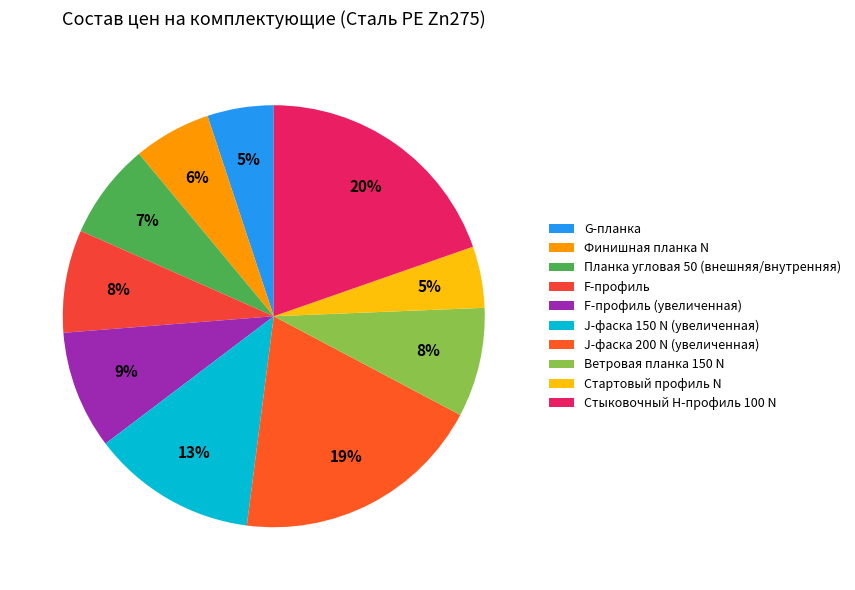

How many slices are in this pie chart?

10